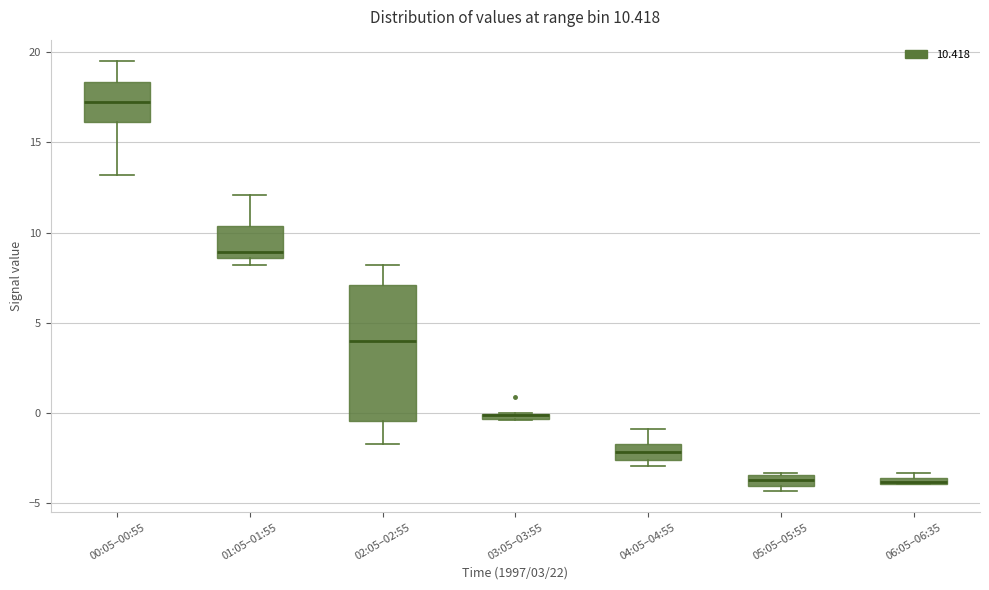

Comparing the boxes themselves (not the whiskers), which one is the tallest?

02:05–02:55